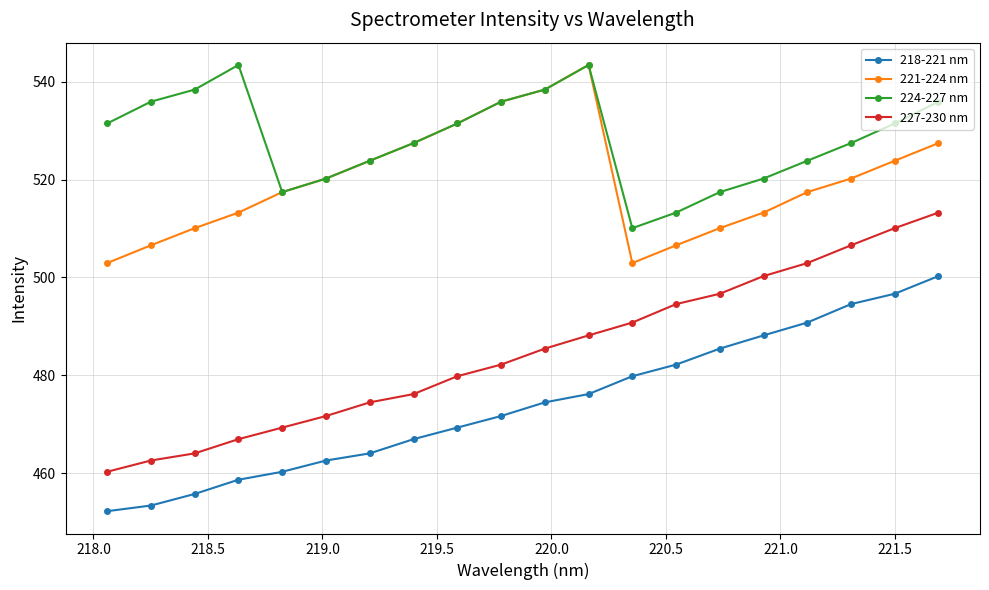

Which series has the largest range (max minus min)?

227-230 nm